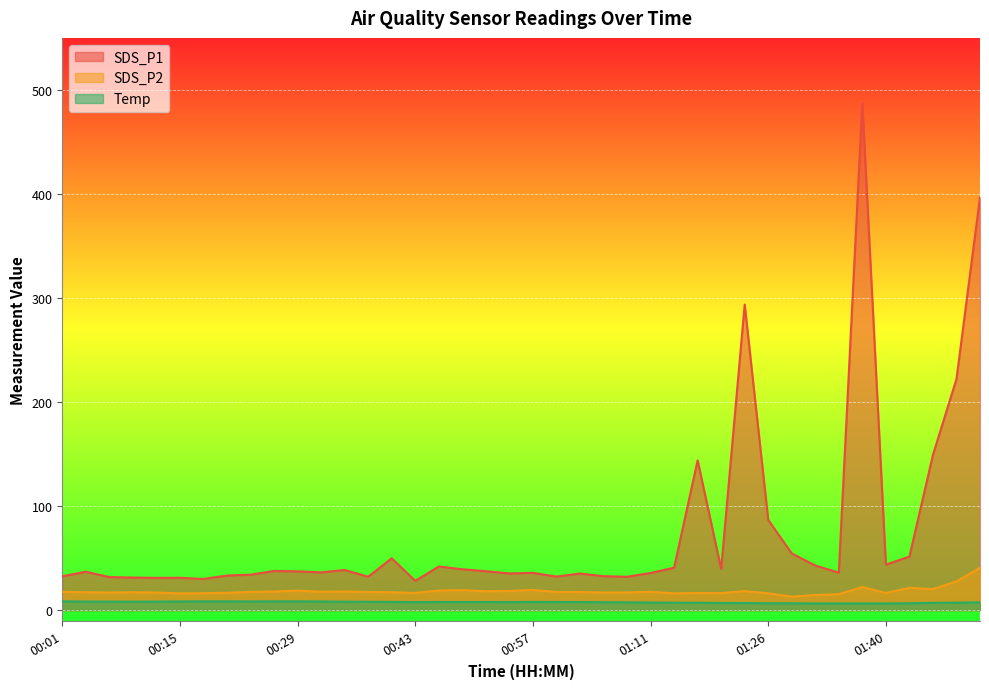

True or false: SDS_P2 and SDS_P1 intersect in this chart.

False